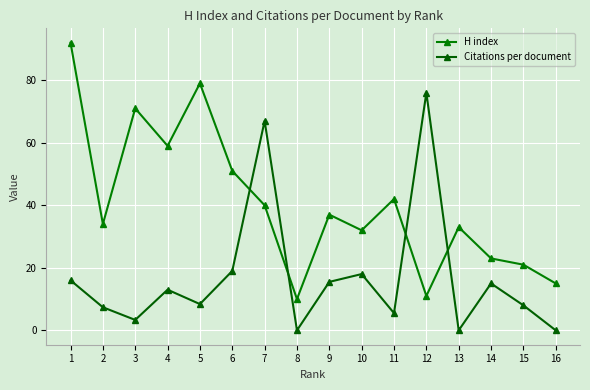

How many data points in H index are less than 37?

8